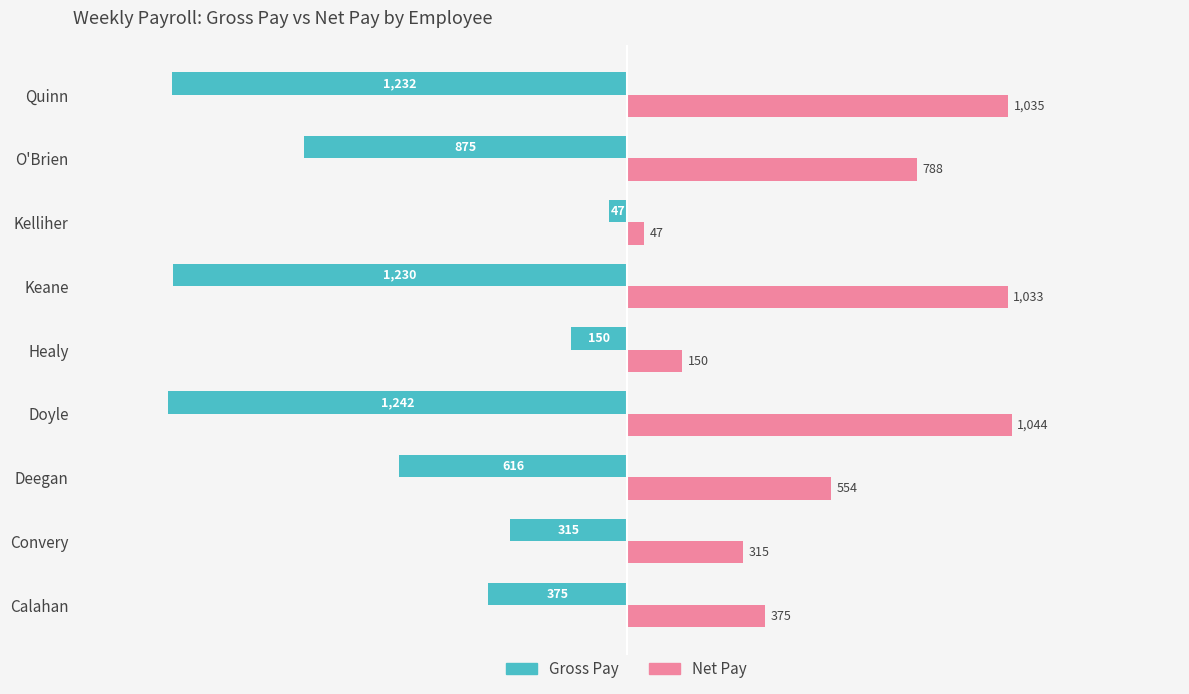

What is the greatest value displayed?

1043.7